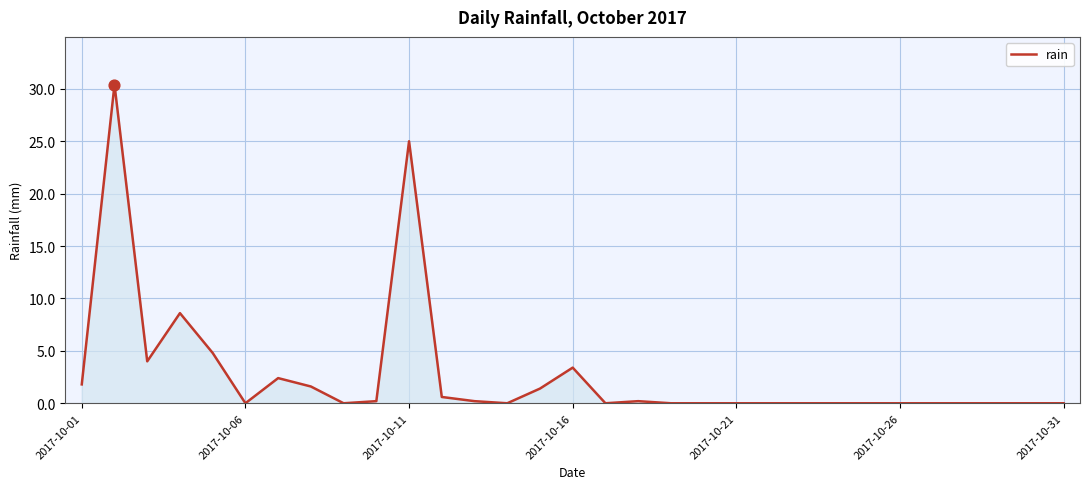

What is the difference between the maximum and minimum values?

30.4